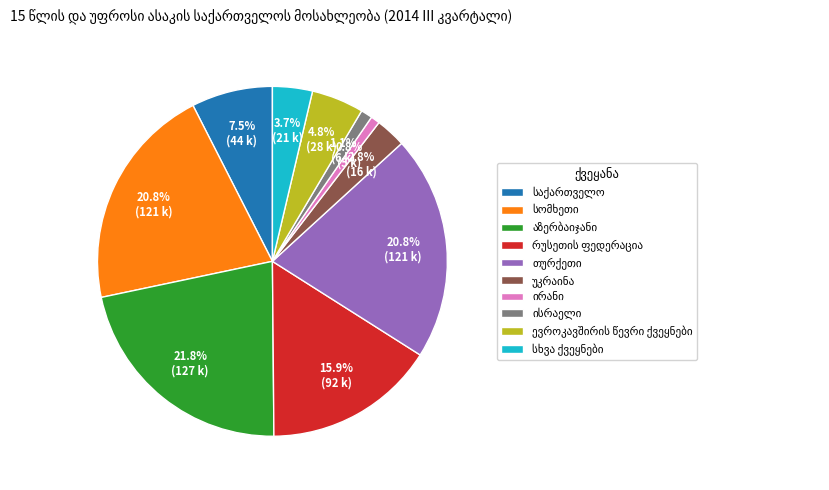

Does any single category account for the majority?

No